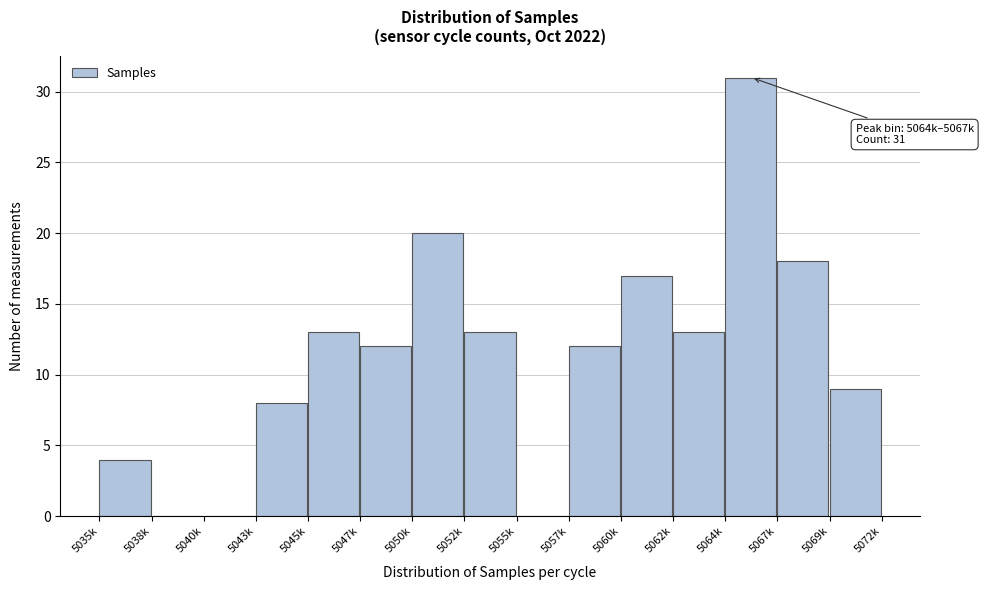

Reading left to right, what are all the values shown in this chart?

5035k=4	5038k=0	5040k=0	5043k=8	5045k=13	5047k=12	5050k=20	5052k=13	5055k=0	5057k=12	5060k=17	5062k=13	5064k=31	5067k=18	5069k=9